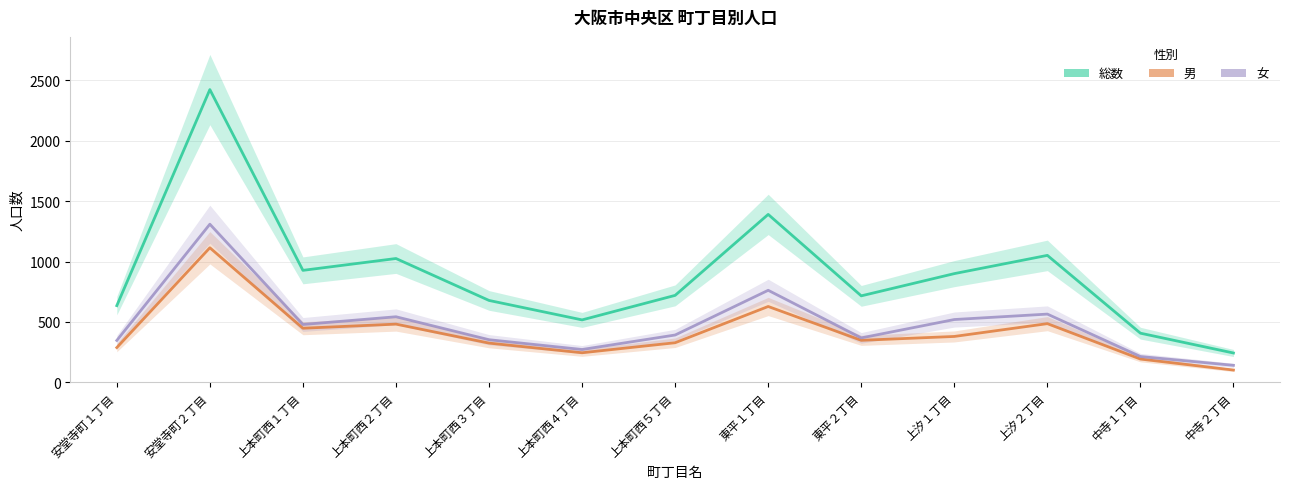

Reading left to right, extract all data points from this chart.

総数: 635	2423	927	1025	678	517	720	1390	716	900	1051	407	243
男: 288	1114	448	482	325	245	328	628	348	380	486	193	102
女: 347	1309	479	543	353	272	392	762	368	520	565	214	141